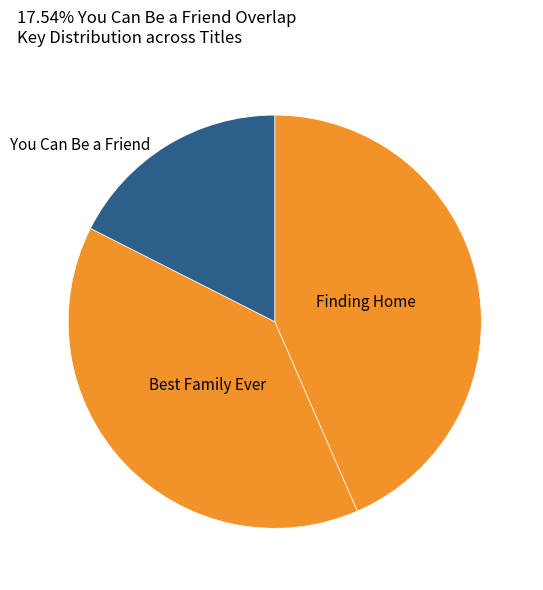

How many slices are in this pie chart?

3